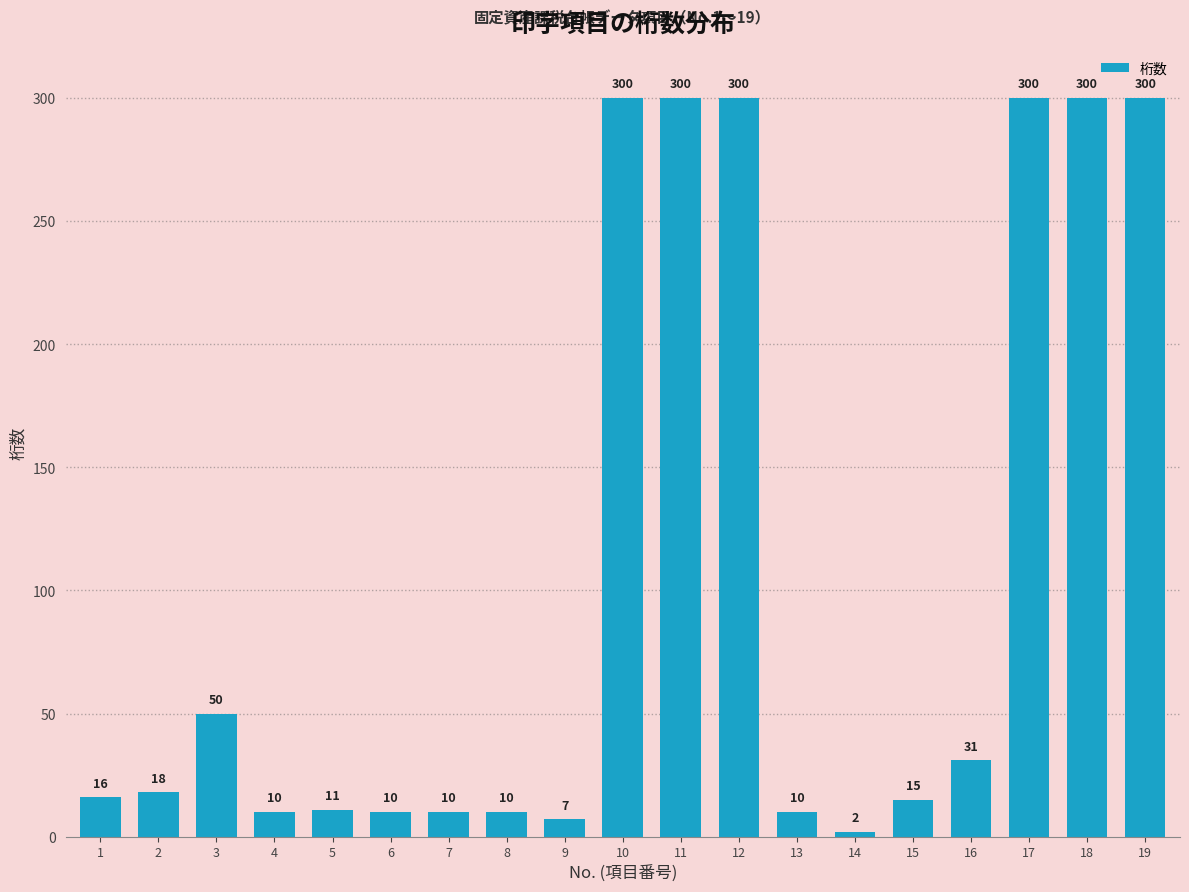

How many data points are less than 16?

9